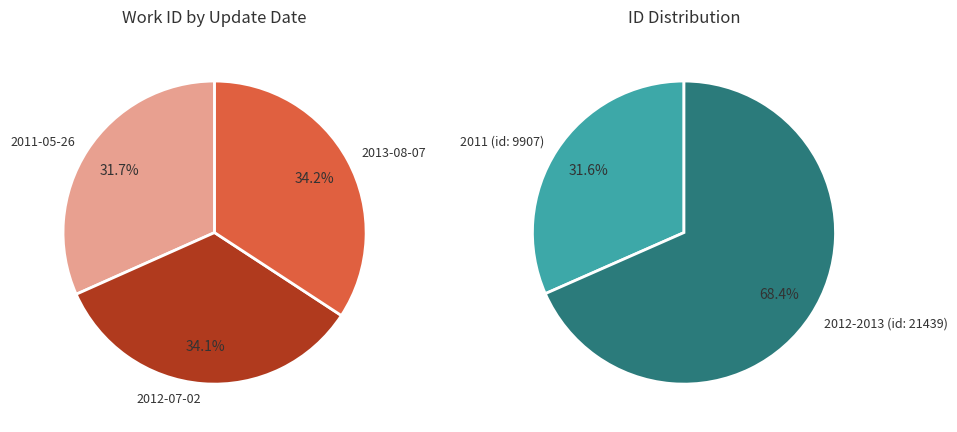

What percentage is NOT represented by 2013-08-07?

65.8%